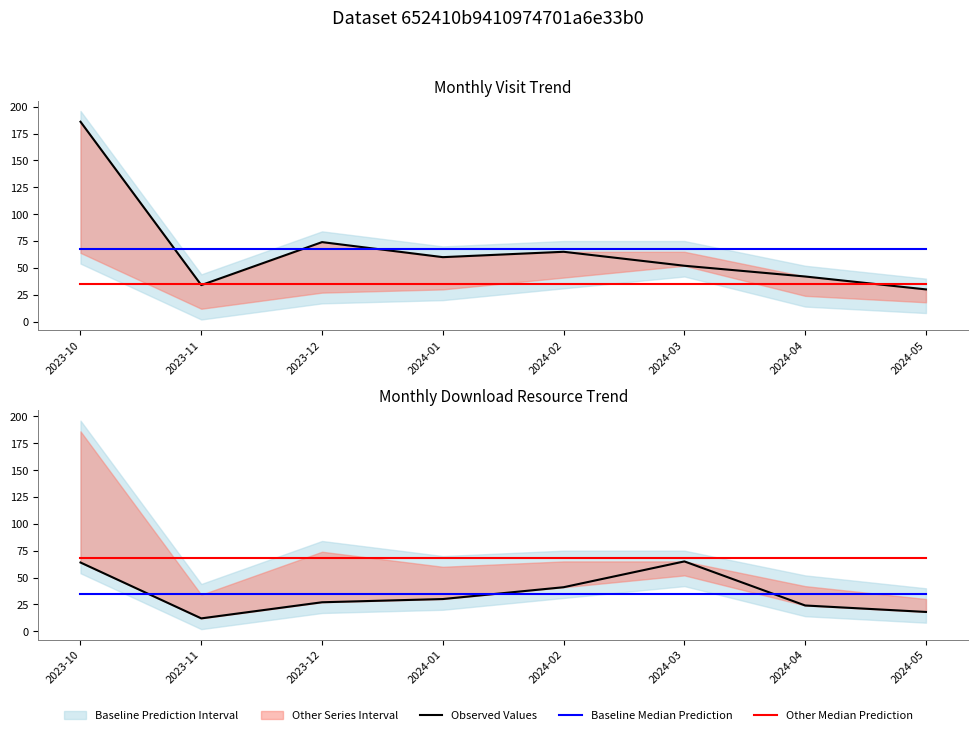

Does the chart have visible grid lines?

No